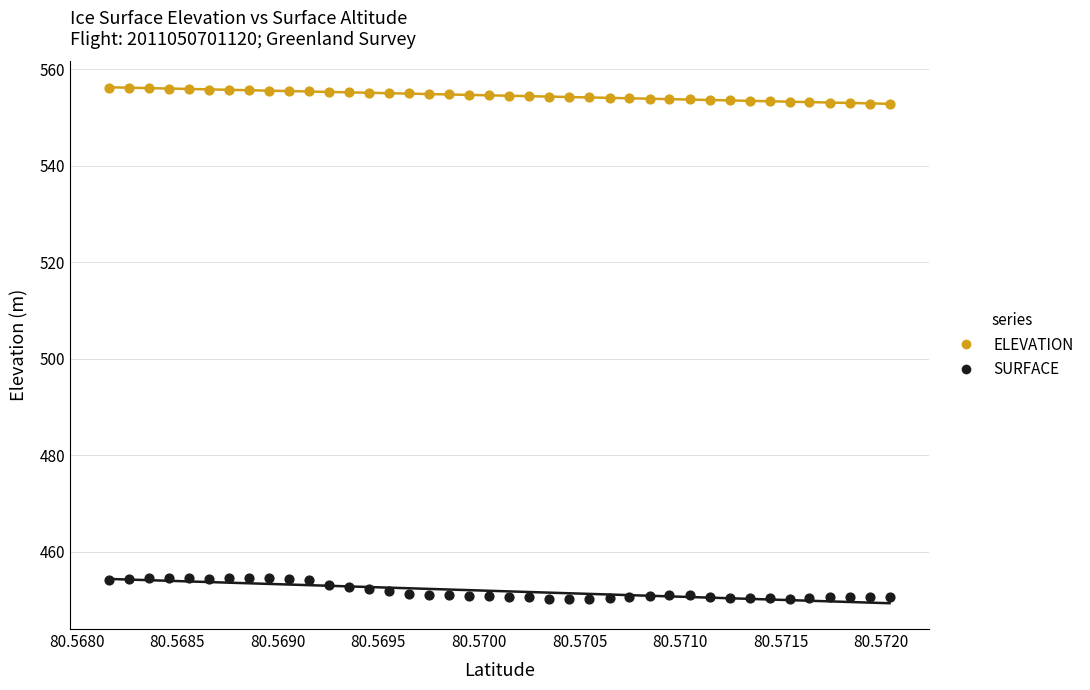

Which series has the widest spread of Y values?

SURFACE